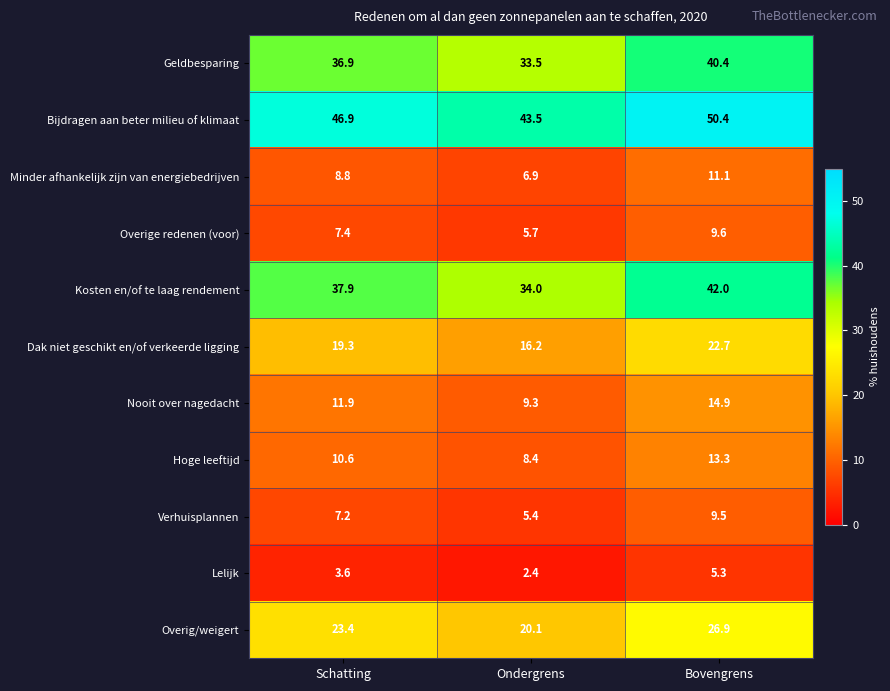

Which label corresponds to the smallest value in the chart?

Ondergrens